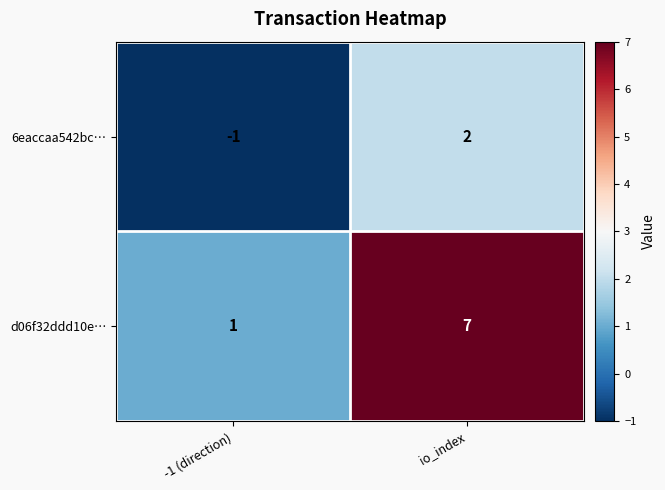

At which label is 6eaccaa542bc… closest to 0?

-1 (direction)